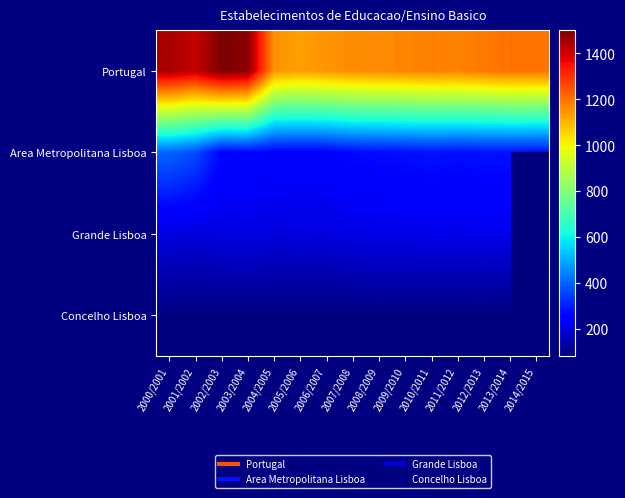

Where does the Concelho Lisboa series first go above 85?

2000/2001